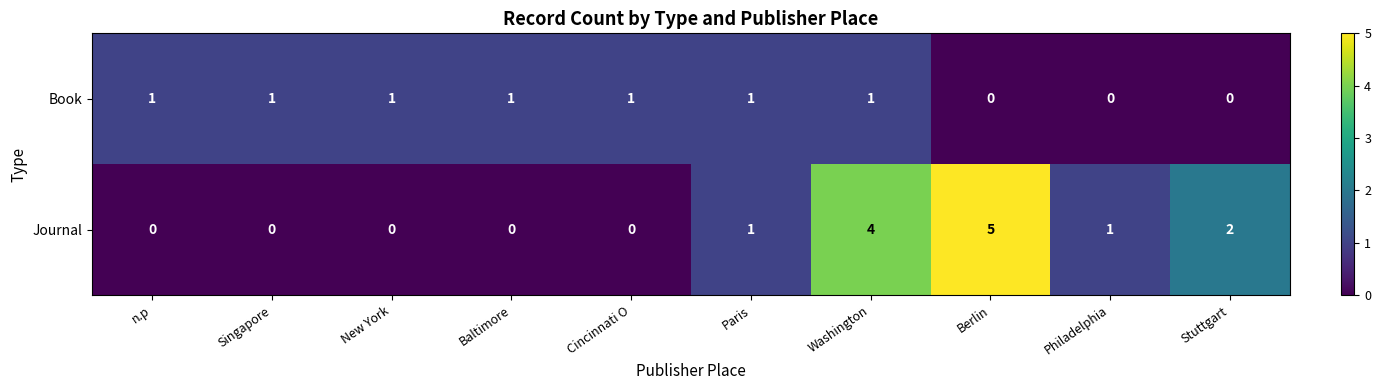

Count the Journal values in the range 0 to 2.

8